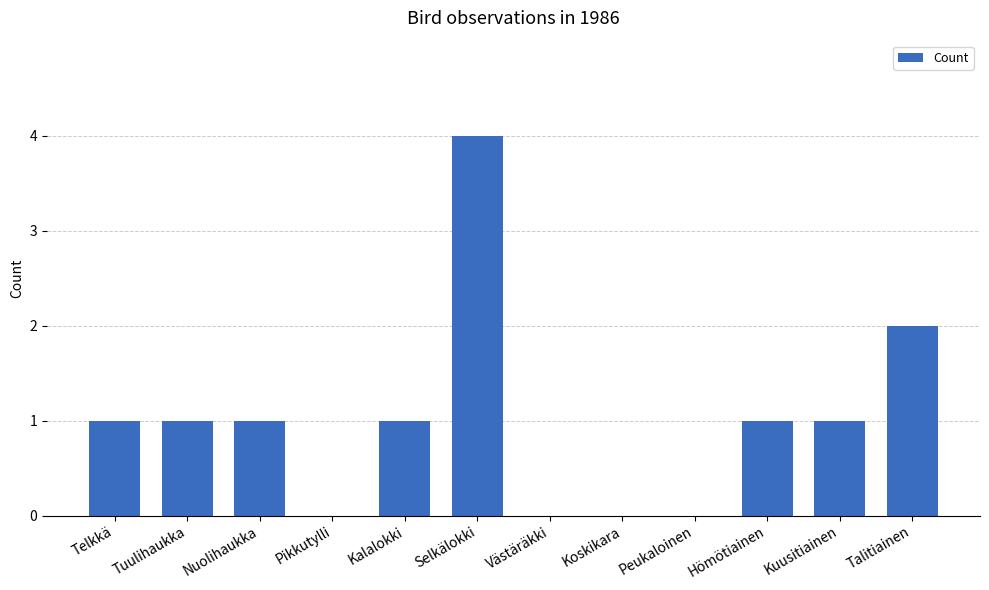

Reading right to left, what are all the values shown in this chart?

2	1	1	0	0	0	4	1	0	1	1	1